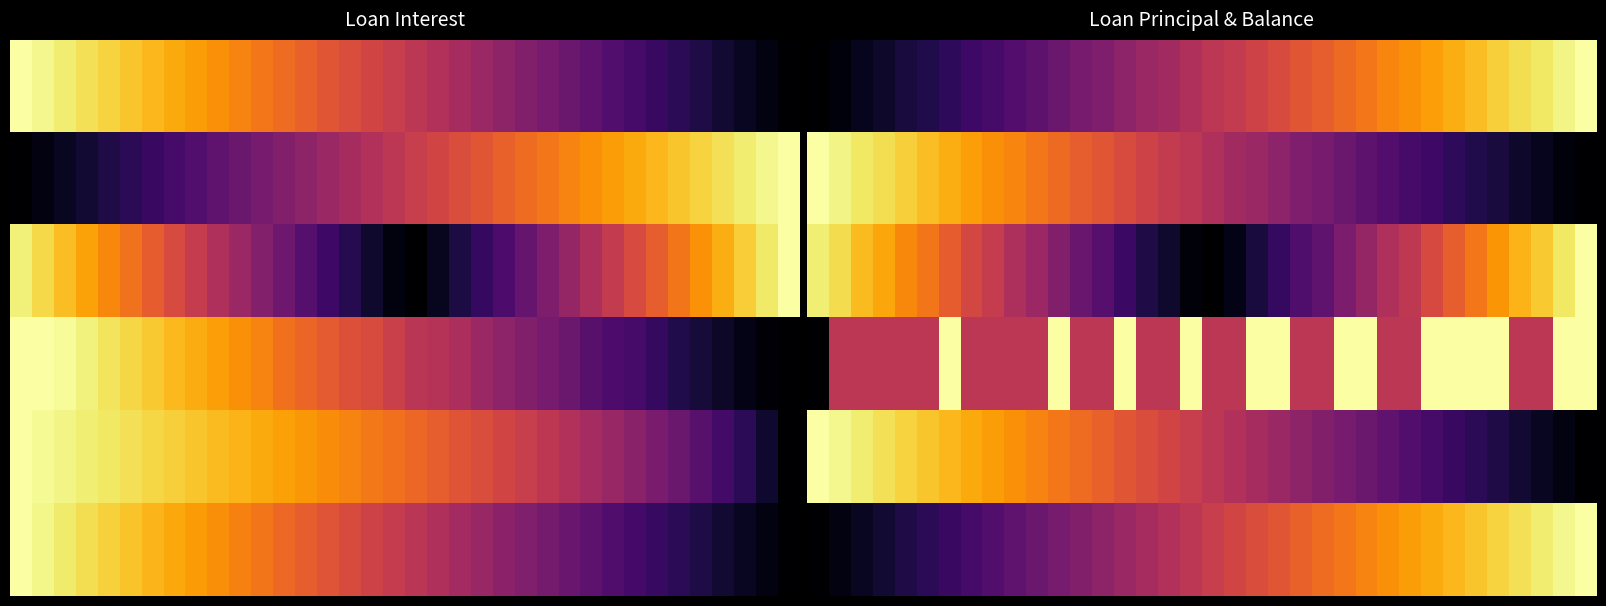

Count the number of categories in the chart.

36